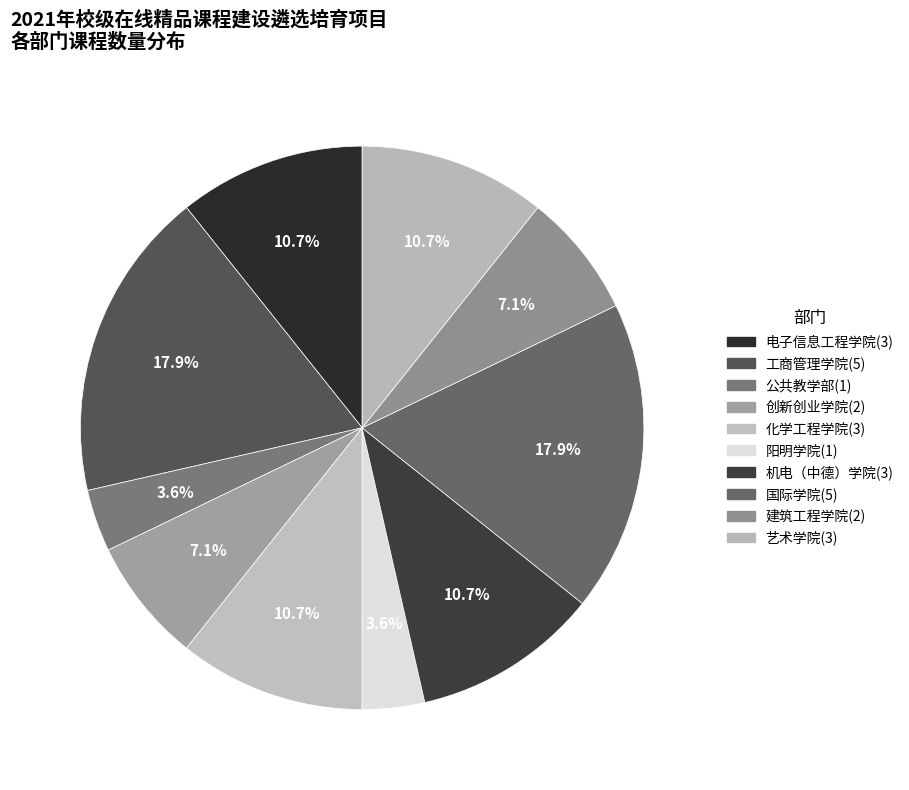

How many segments does this pie chart have?

10